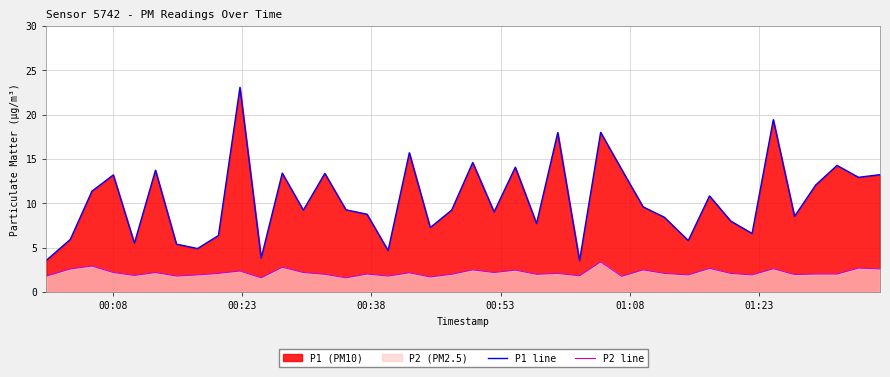

Which series has the widest spread of values?

P1 line